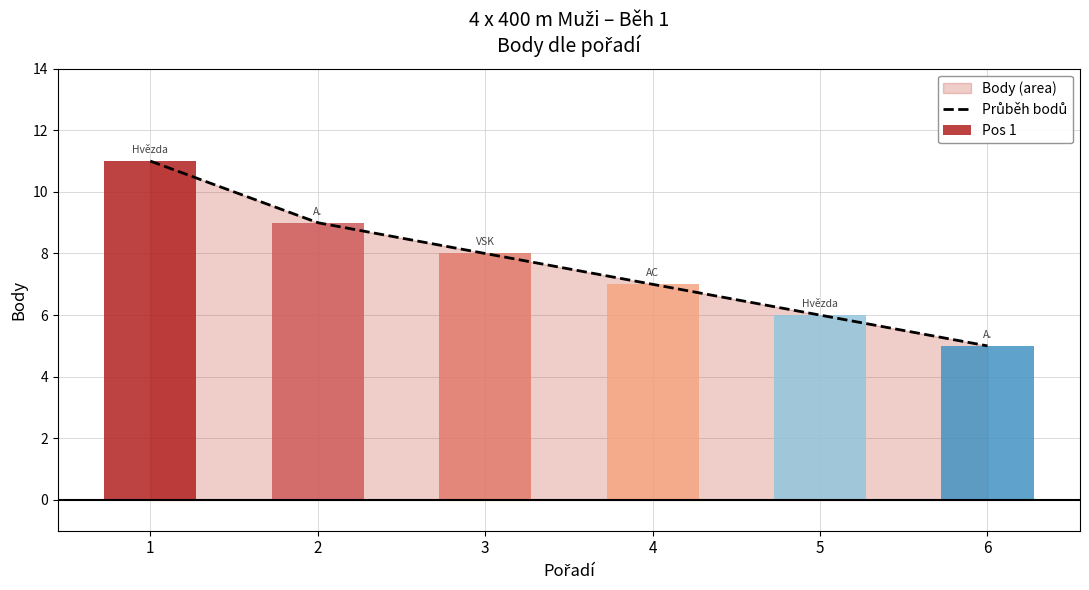

Reading left to right, extract all data points from this chart.

11	9	8	7	6	5